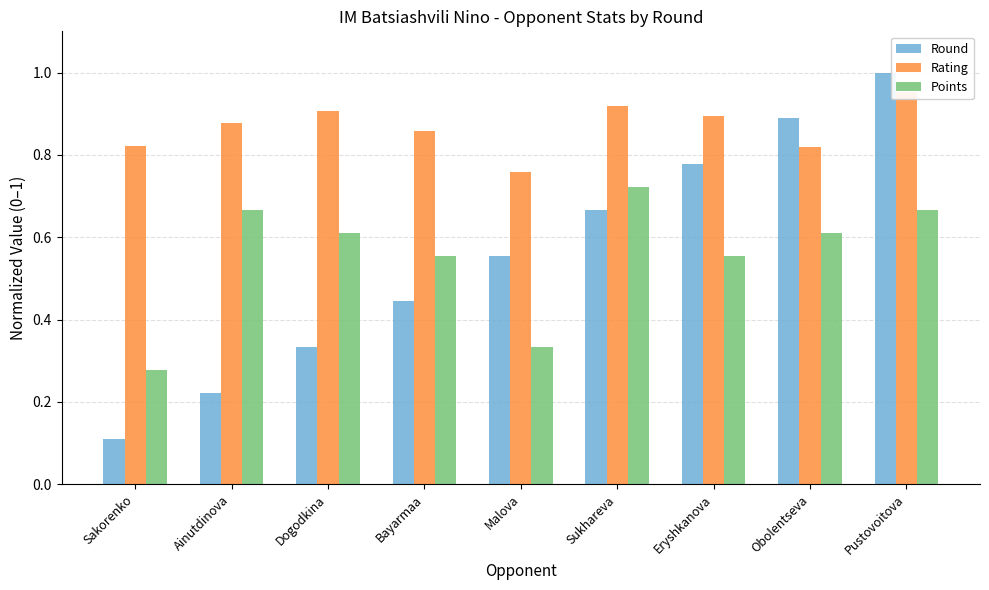

What is the sum of the Points values at Obolentseva and Sukhareva?

1.3